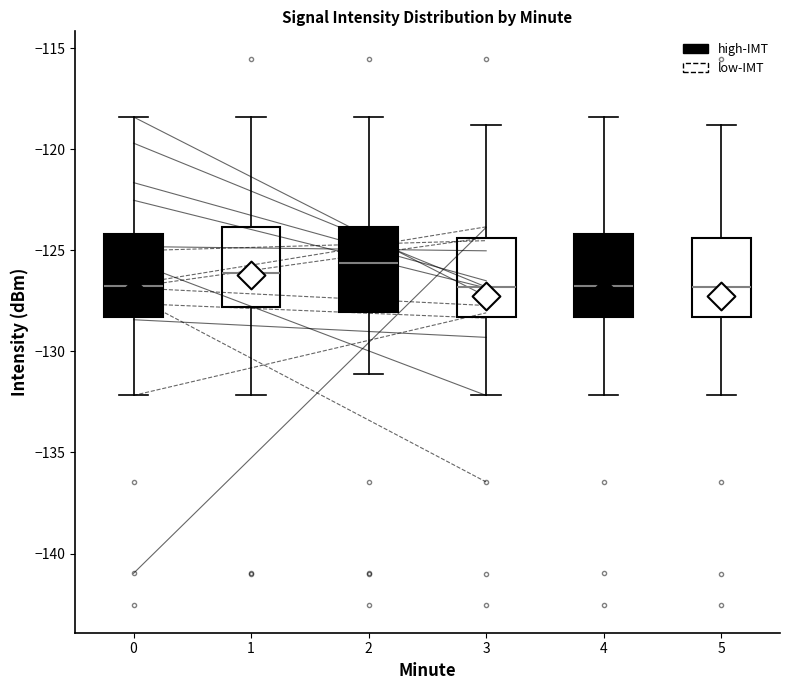

Reading left to right, read every box against the y-axis: the position of its median line, the range the box covers, and the ends of its whiskers. The values are not printed on the chart, so give them approximately, as read against the axis.

0: median -126.5, box -128.5 to -124.0, whiskers -132.0 to -118.5
1: median -126.0, box -128.0 to -124.0, whiskers -132.0 to -118.5
2: median -125.5, box -128.0 to -124.0, whiskers -131.0 to -118.5
3: median -127.0, box -128.5 to -124.5, whiskers -132.0 to -119.0
4: median -126.5, box -128.5 to -124.0, whiskers -132.0 to -118.5
5: median -127.0, box -128.5 to -124.5, whiskers -132.0 to -119.0